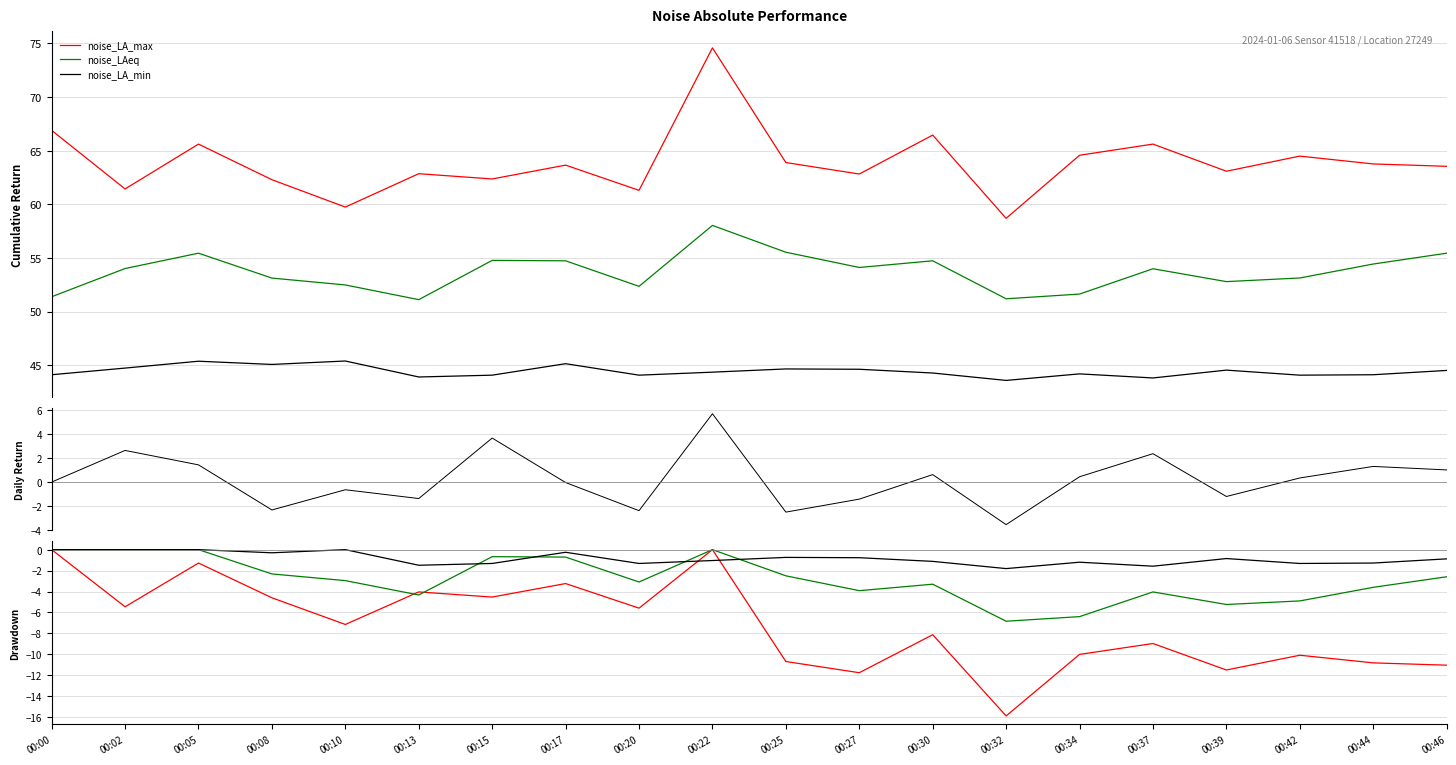

What is the value of the noise_LA_max point at the 6th from the left?

-4.0